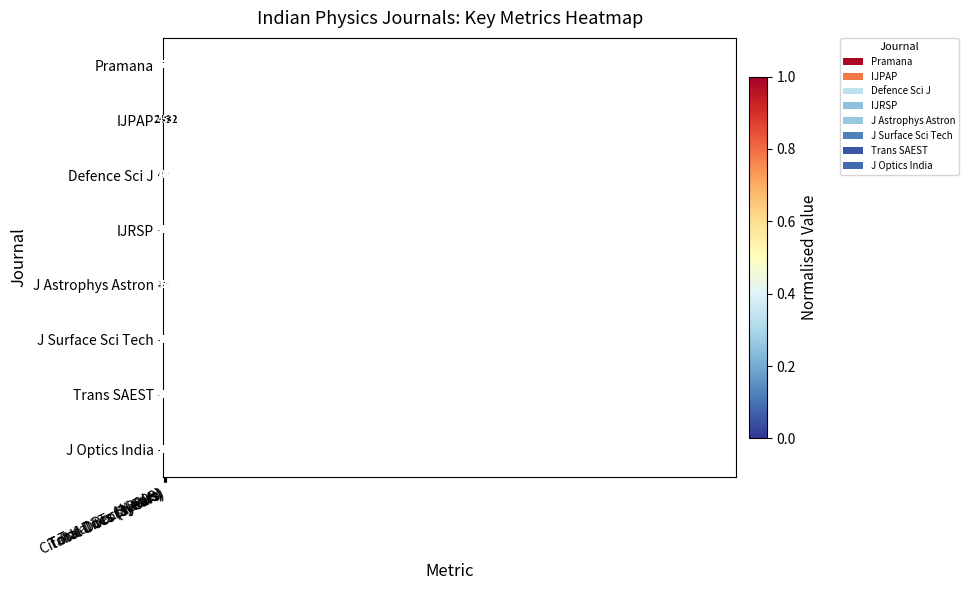

What is the difference between the maximum and minimum values in the Pramana series?

4467